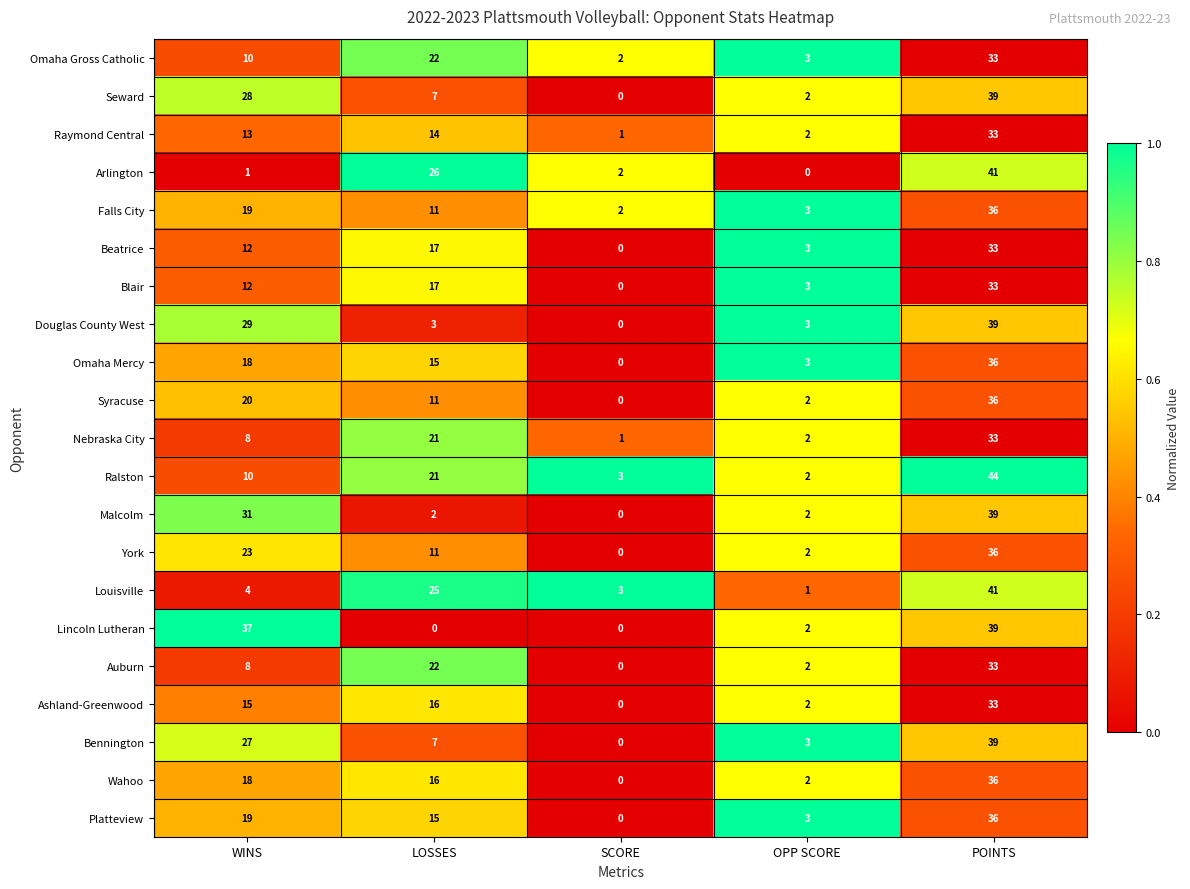

At how many categories does at least one series exceed 0?

5